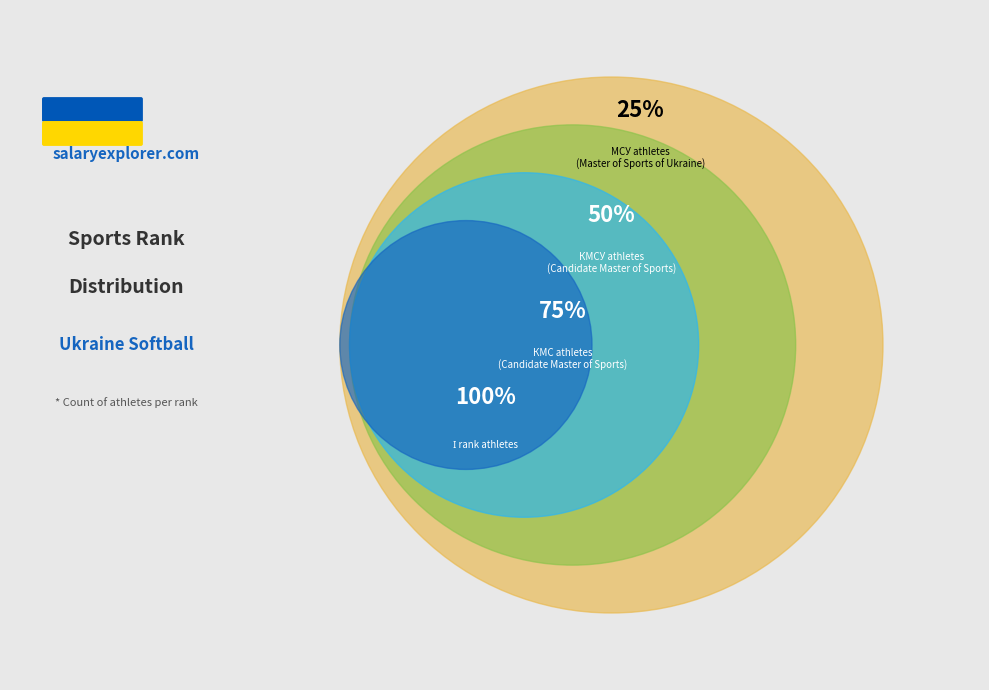

Which has a higher value, МСУ or КМСУ?

МСУ